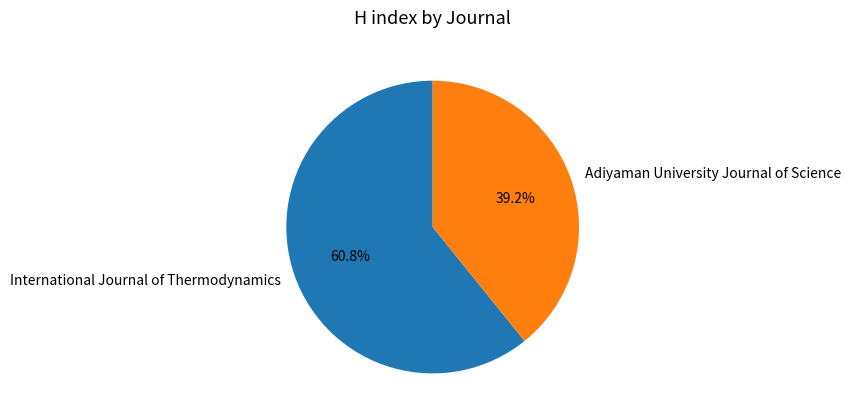

How many slices are in this pie chart?

2